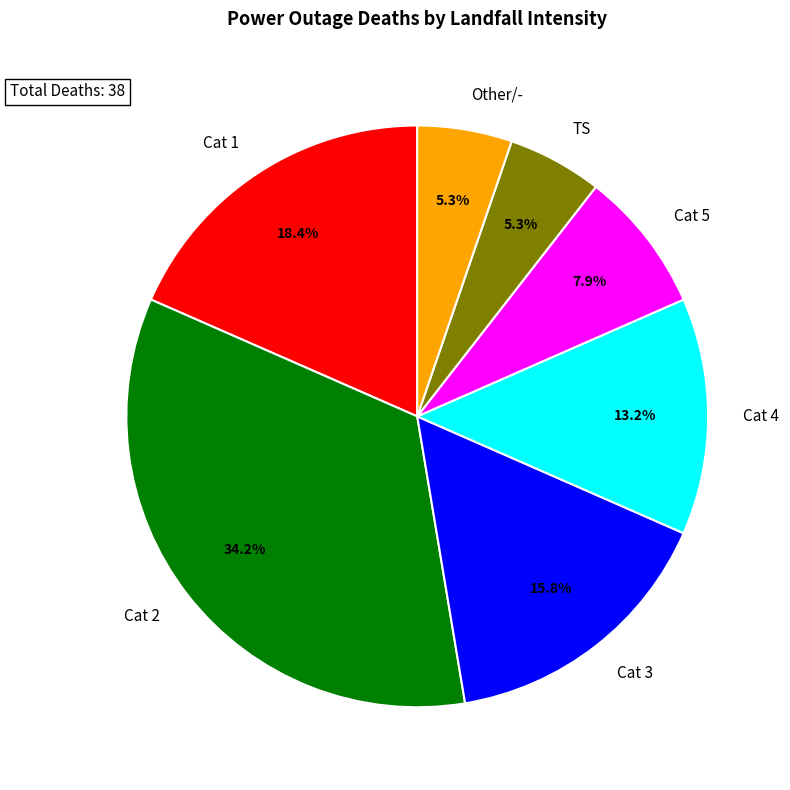

Does Cat 4 represent more than half of the total?

No